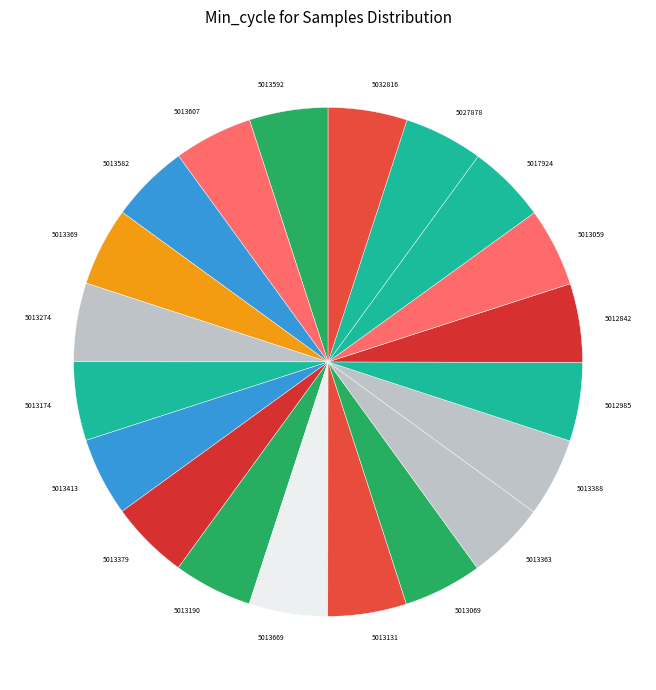

Approximately how many times larger is the value at 5012985 compared to 5013379?

1.0